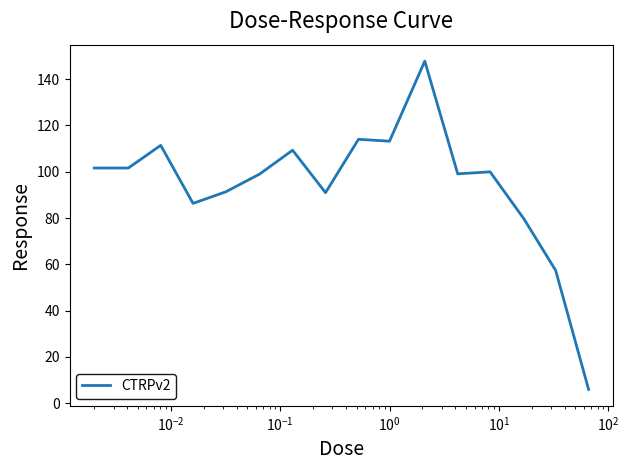

What is the minimum value shown in the chart?

6.0